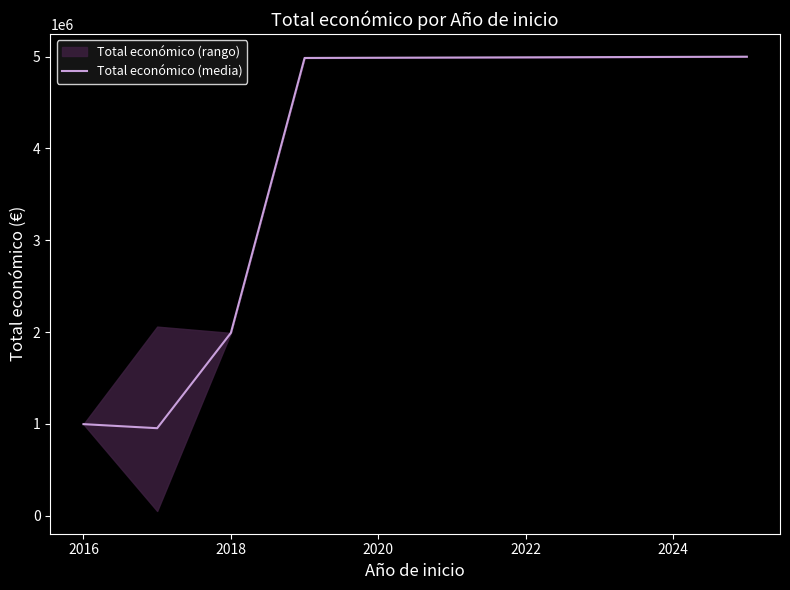

The value of Total económico (media) at 2018 is 1324296.6. True or false?

False